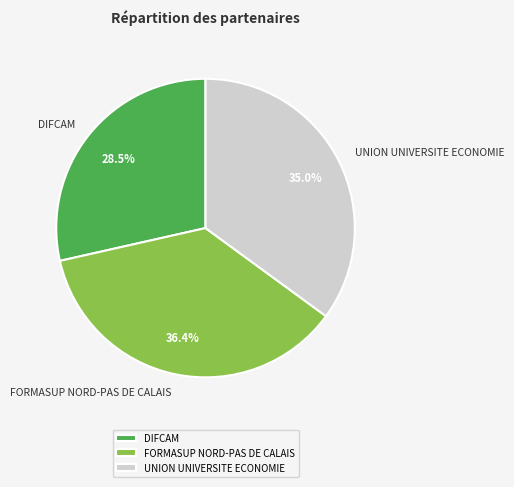

Which has a higher value, UNION UNIVERSITE ECONOMIE or FORMASUP NORD-PAS DE CALAIS?

FORMASUP NORD-PAS DE CALAIS